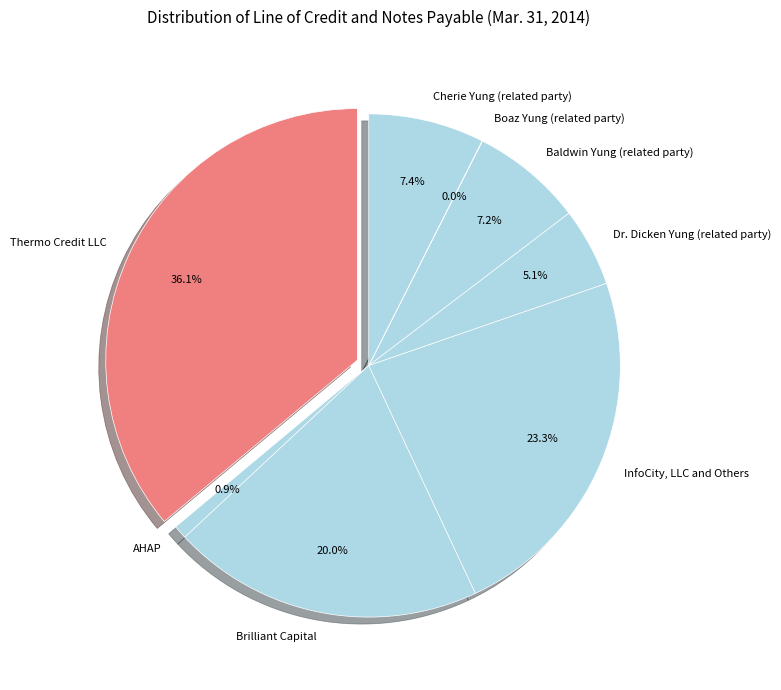

Is Thermo Credit LLC the majority of the pie?

No